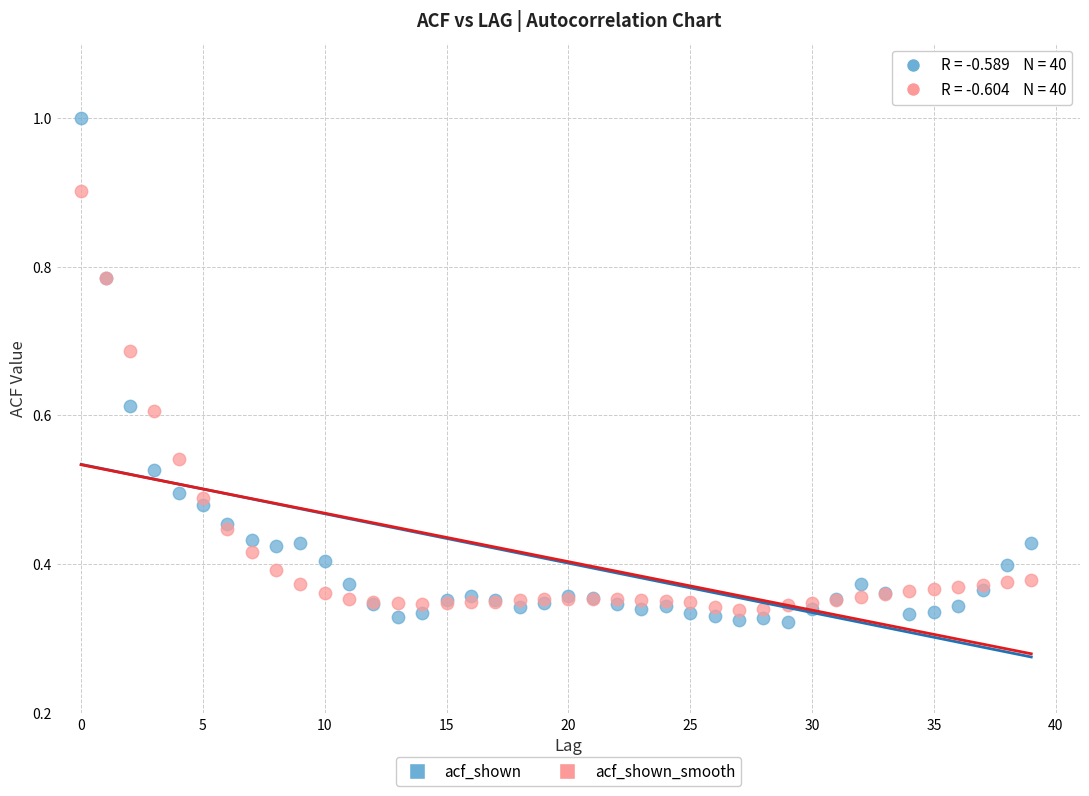

What are all the series names shown in the legend?

acf_shown, acf_shown_smooth